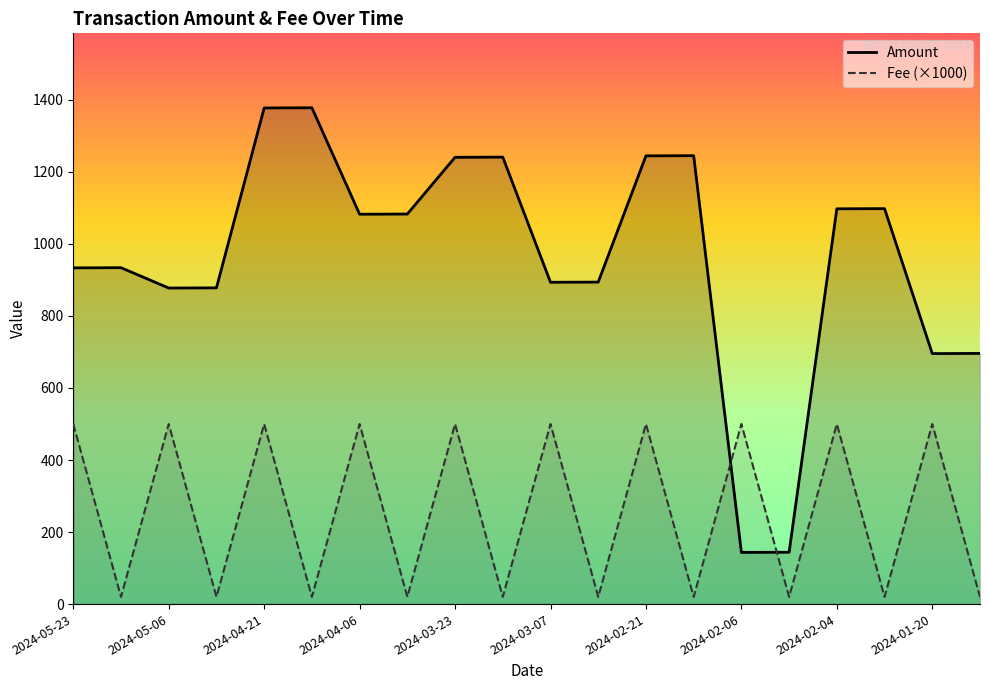

How many lines are shown in the chart?

2